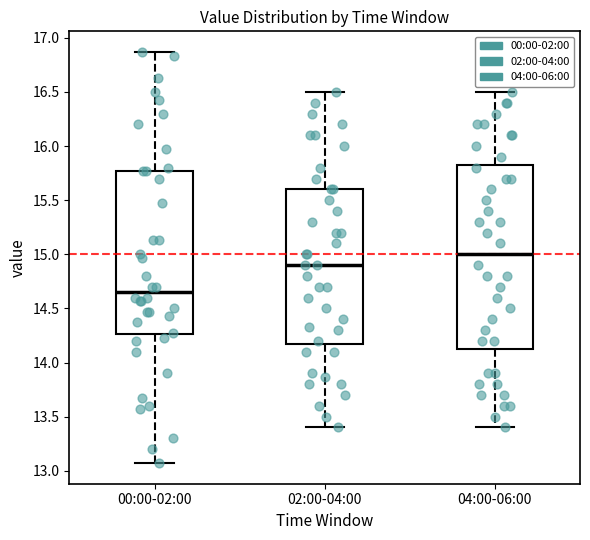

Where does the upper whisker of the box for 00:00-02:00 end on the y-axis? The values are not printed on the chart, so give them approximately, as read against the axis.

16.85